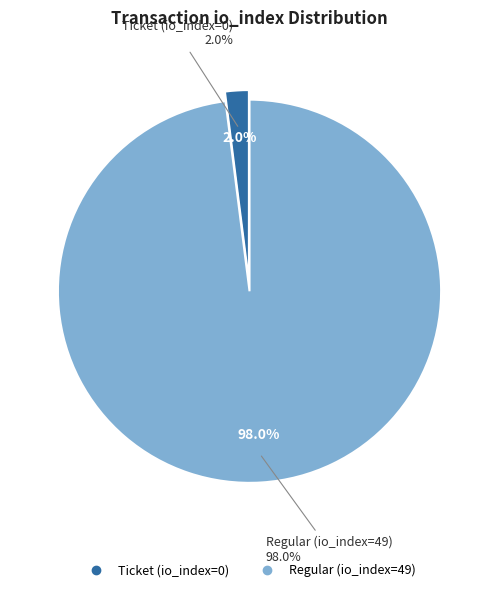

Rank the categories by value from lowest to highest.

Ticket (io_index=0), Regular (io_index=49)